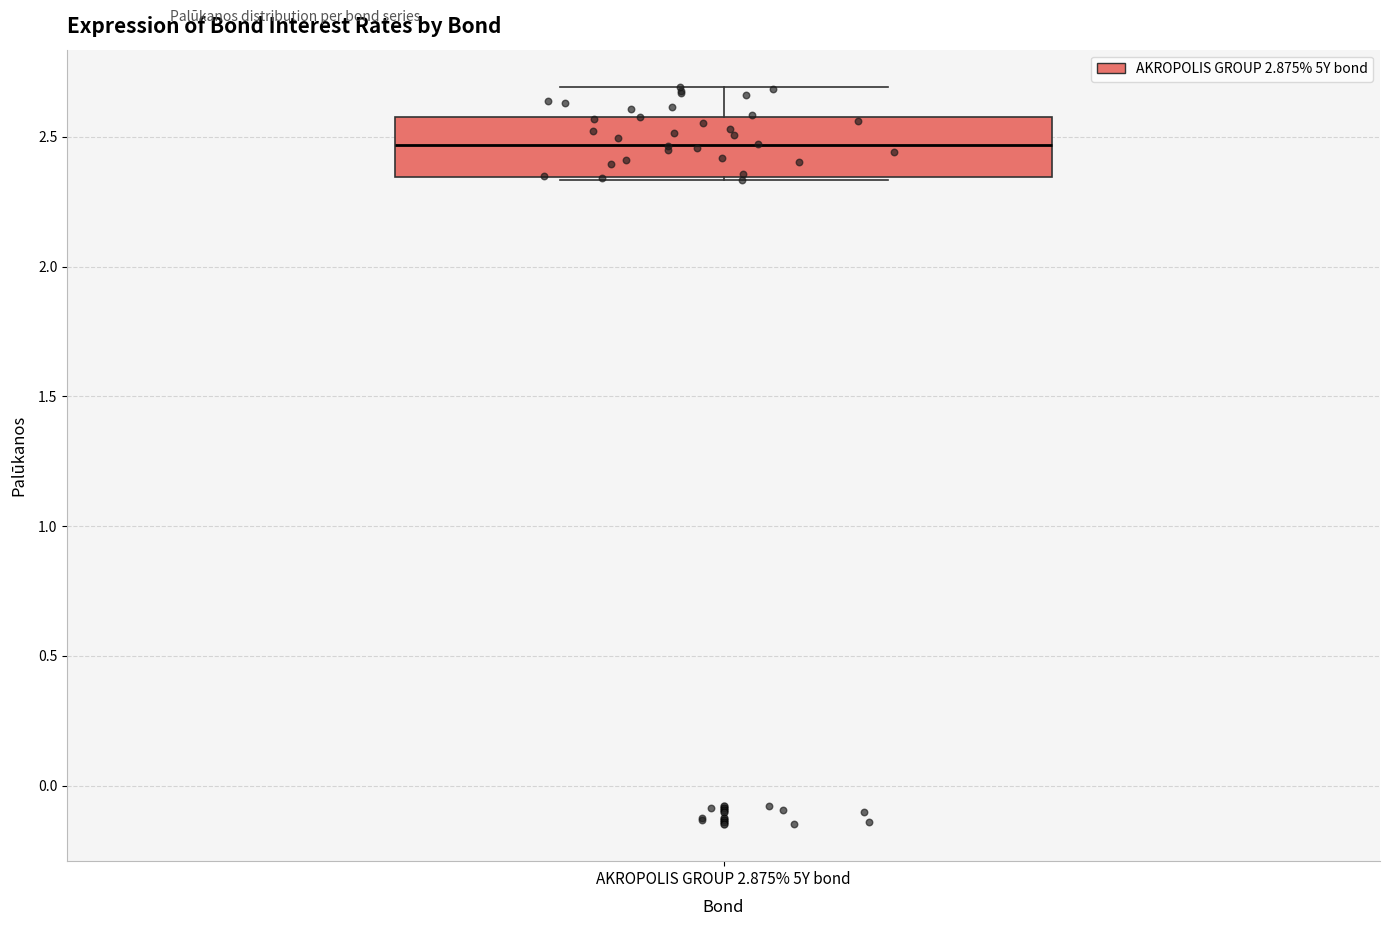

Transcribe this box plot: give where the median line is, the range the box spans, and where the two whiskers end, as read against the y-axis. The values are not printed on the chart, so give them approximately, as read against the axis.

median 2.45, box 2.35 to 2.60, whiskers 2.35 to 2.70